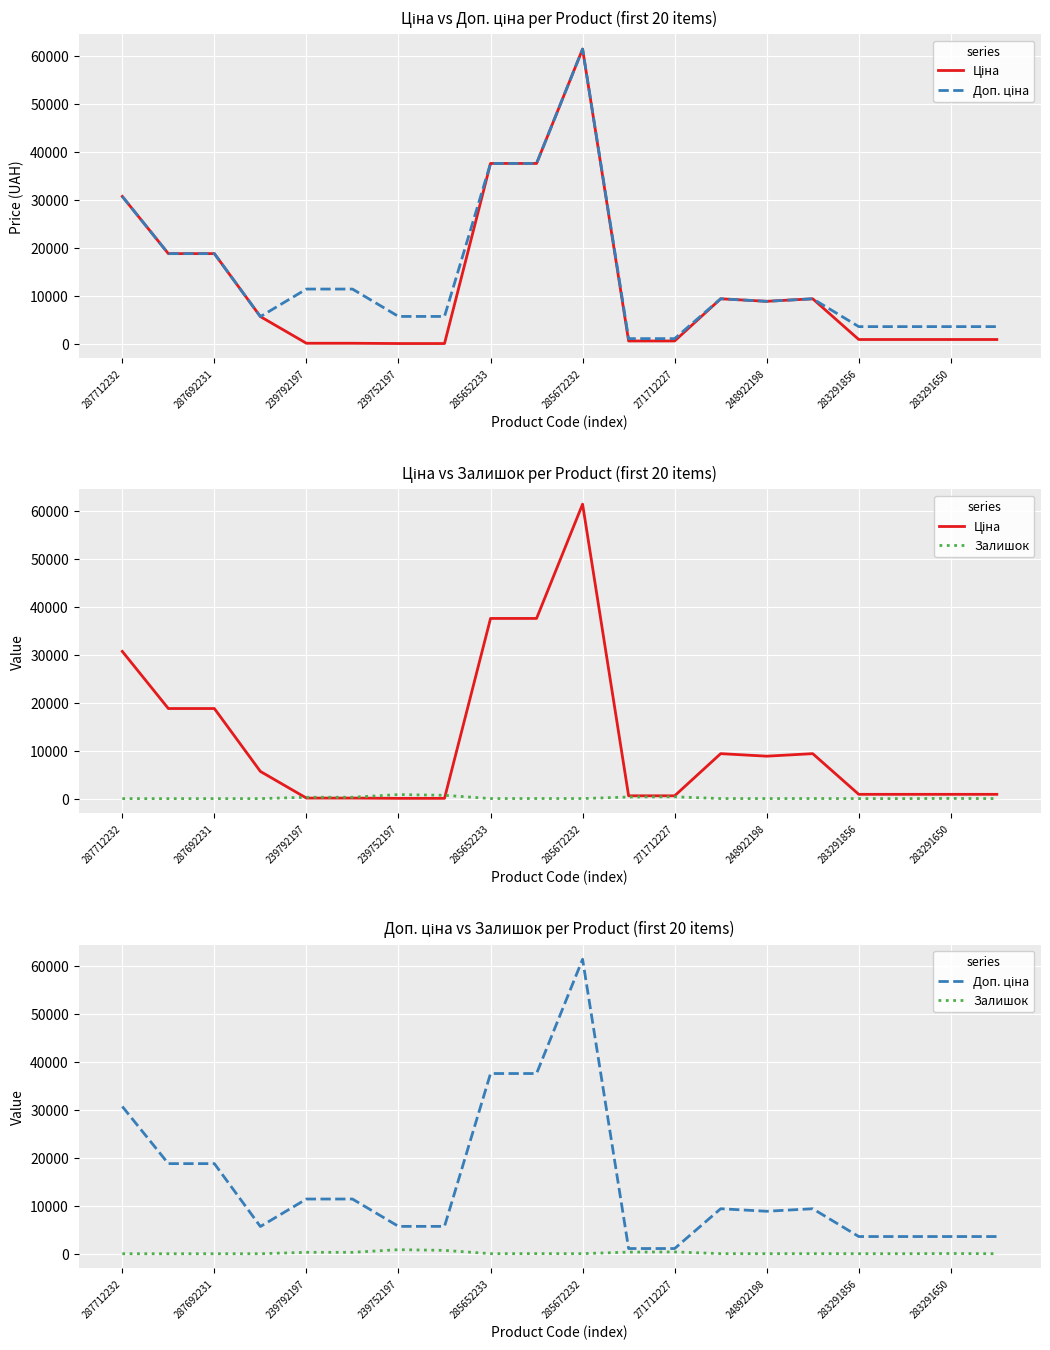

Is it true that Ціна equals 9384.0 at 13?

True